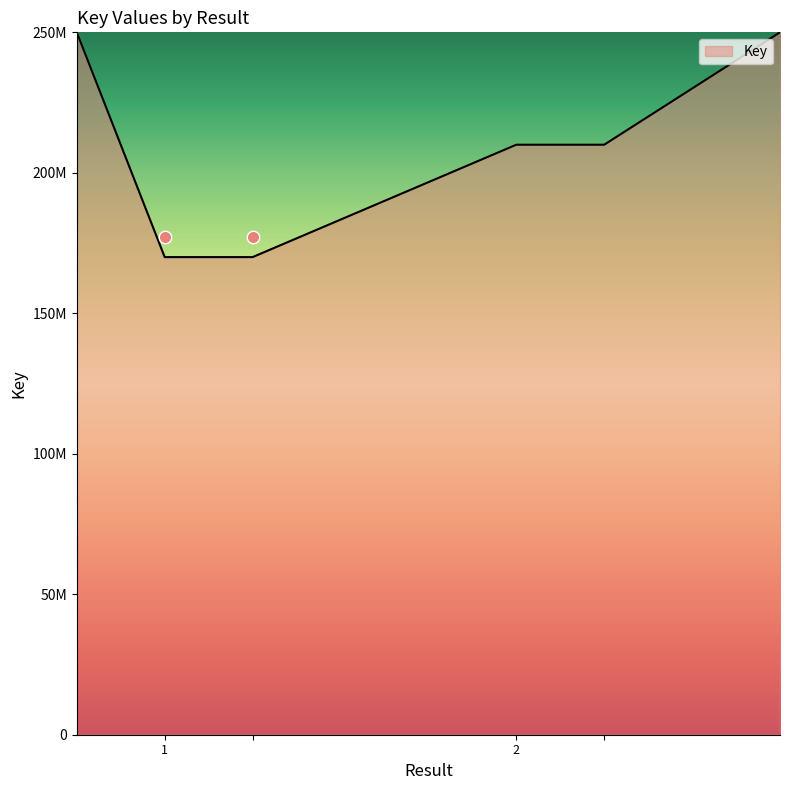

What is the change in value from 1 to 2?

+1910100245